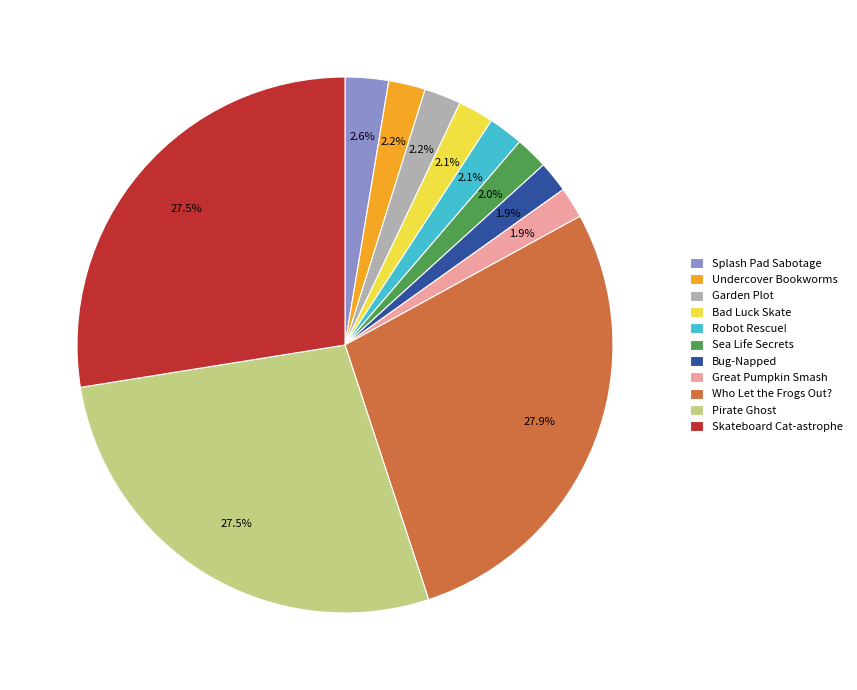

How much of the chart is everything except Sea Life Secrets?

98.0%